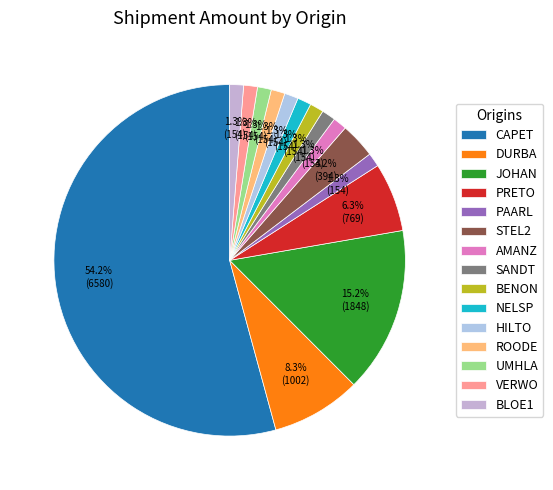

How much of the chart is everything except UMHLA?

98.7%